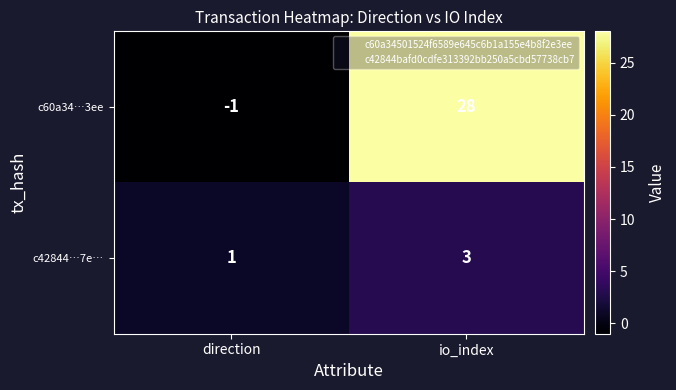

Which series has the largest total across all categories?

c60a34…3ee